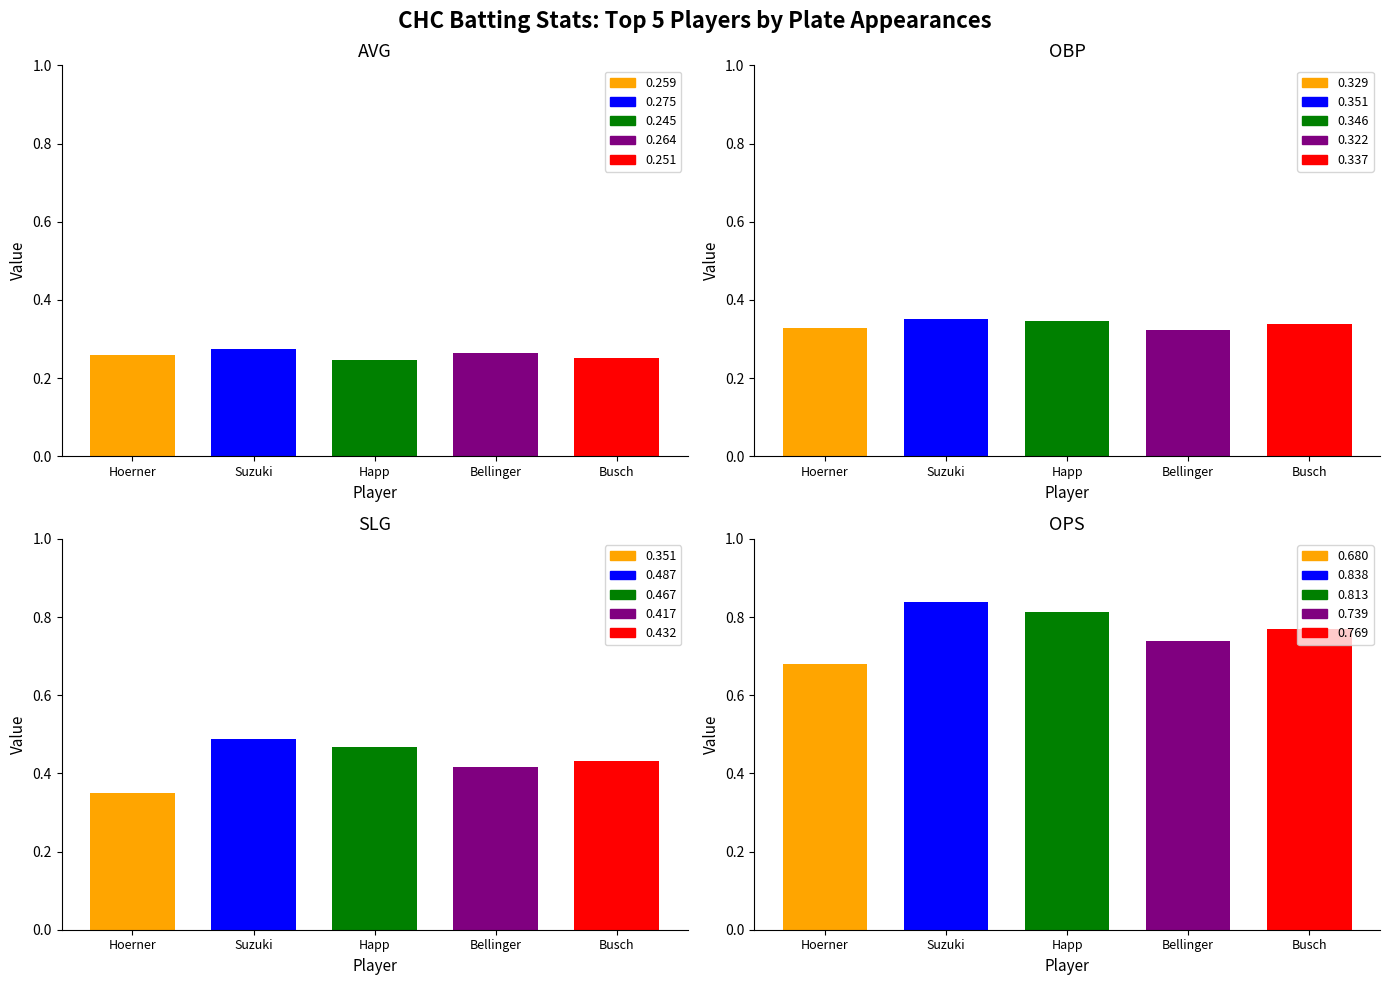

Which series has the largest total across all categories?

OPS